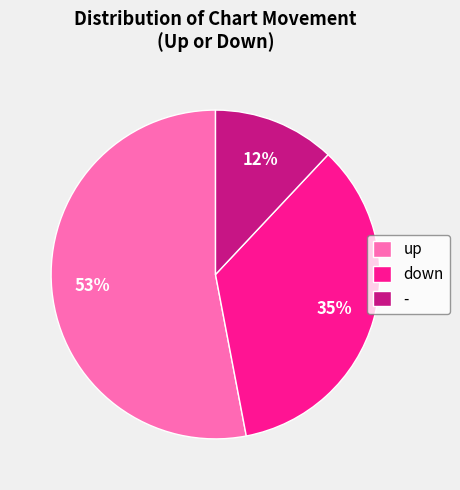

To the nearest percent, what portion does up represent?

53%